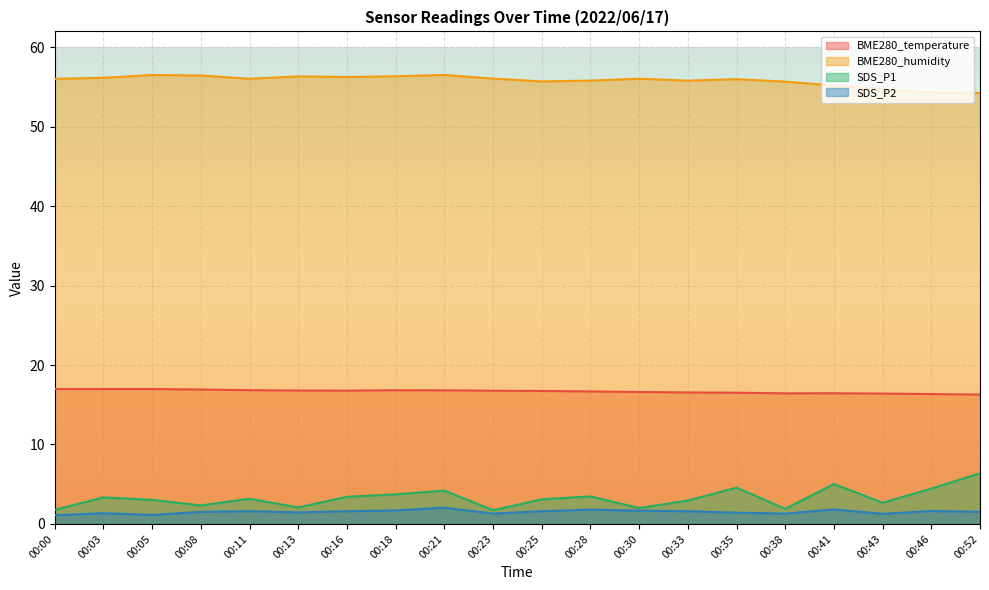

True or false: SDS_P1 and BME280_temperature cross at least once.

False